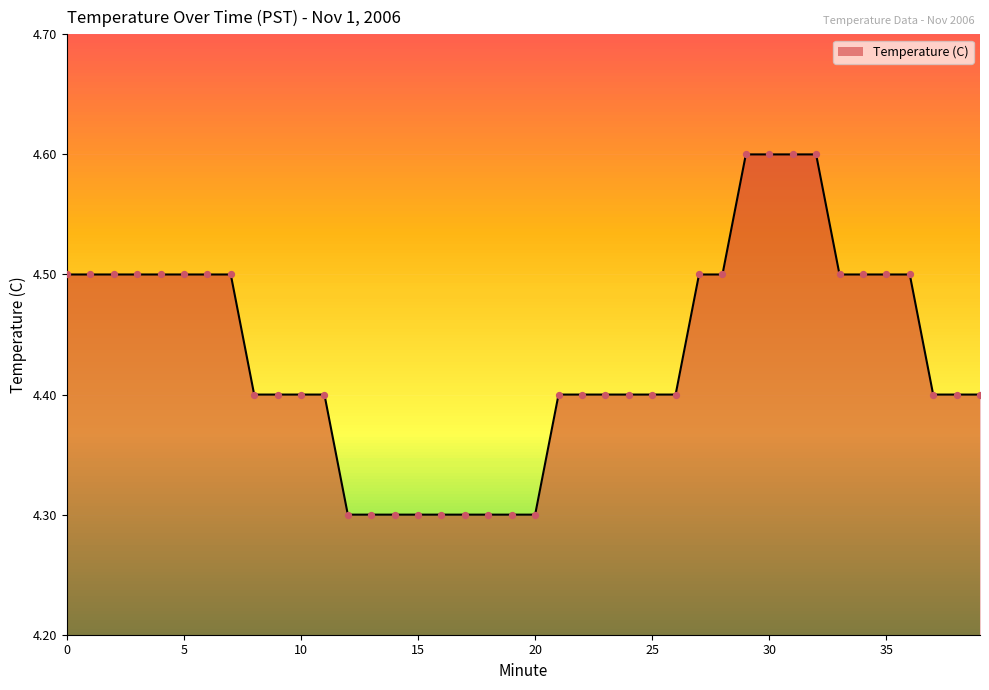

What is the ratio of the value at 23 to the value at 8?

1.0